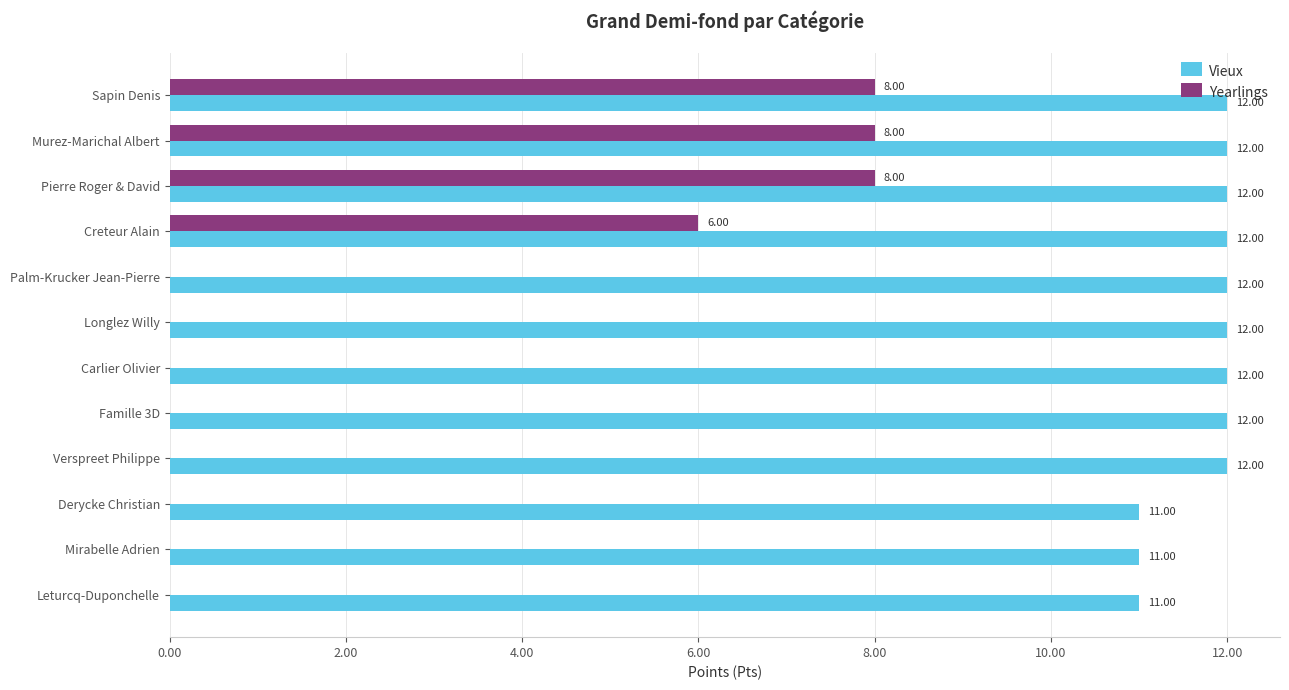

Where is Yearlings nearest to the value 4?

Creteur Alain